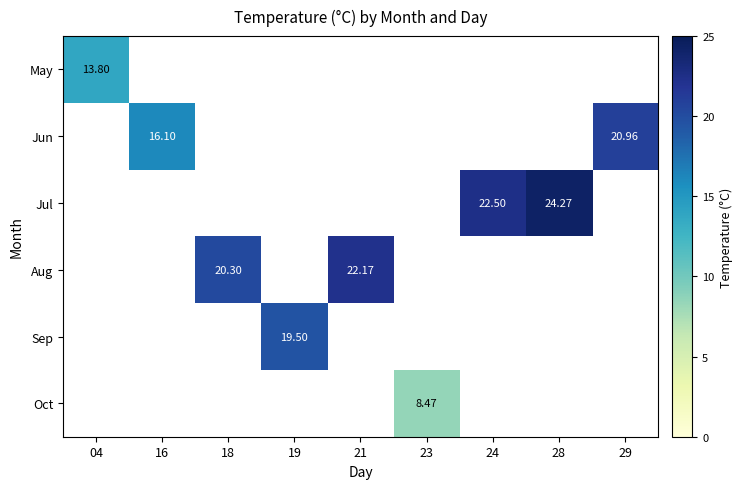

At which label does Aug first exceed 22?

21